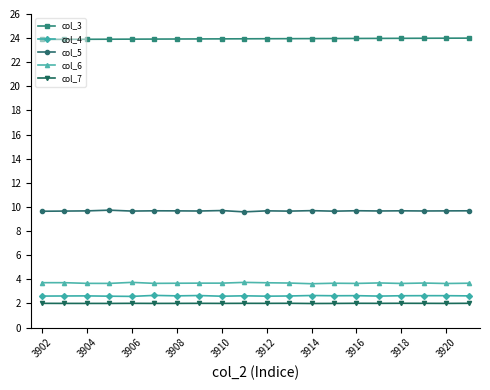

At how many categories does at least one series exceed 10?

20